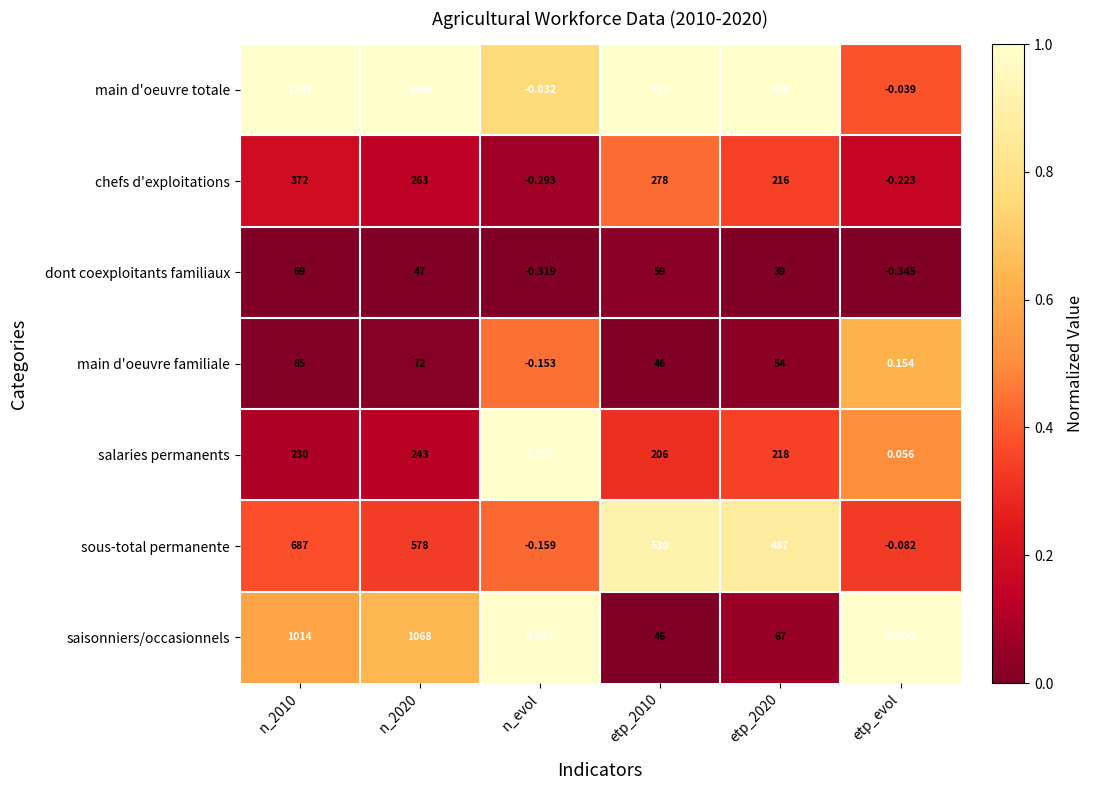

Rank the series at etp_evol from highest to lowest value.

saisonniers/occasionnels, main d'oeuvre familiale, salaries permanents, main d'oeuvre totale, sous-total permanente, chefs d'exploitations, dont coexploitants familiaux